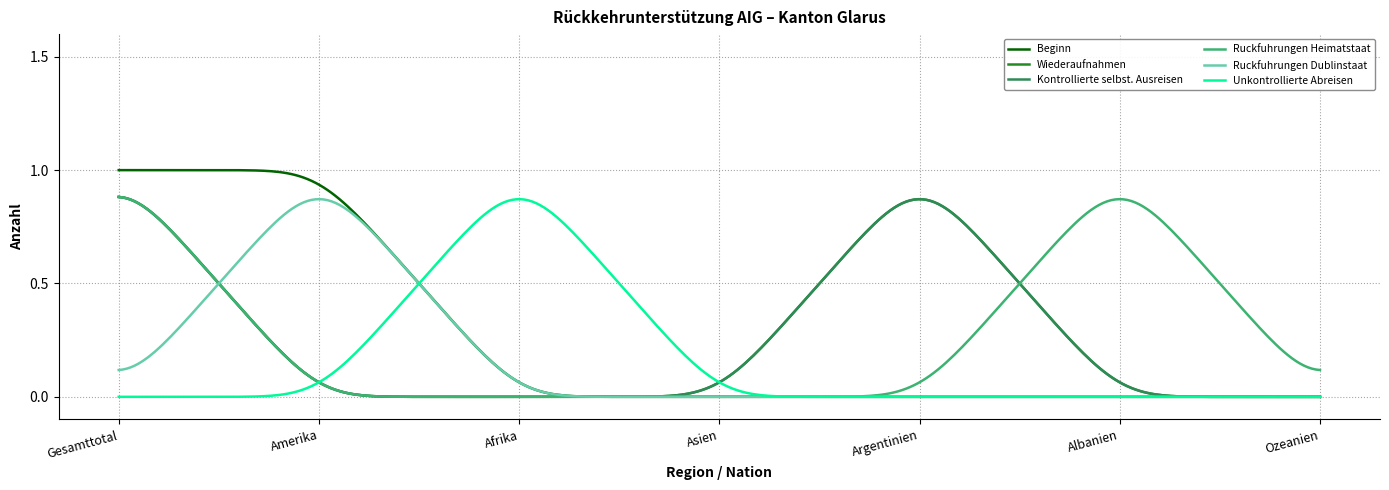

True or false: Beginn and Ruckfuhrungen Dublinstaat cross at least once.

False